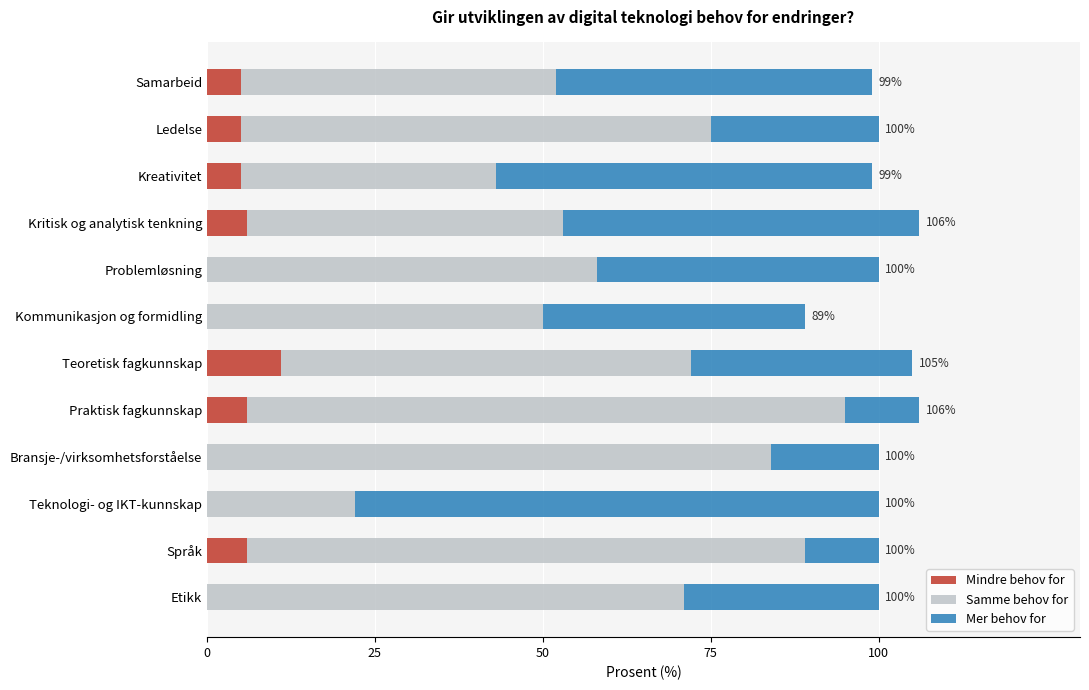

How many distinct data groups are displayed?

3